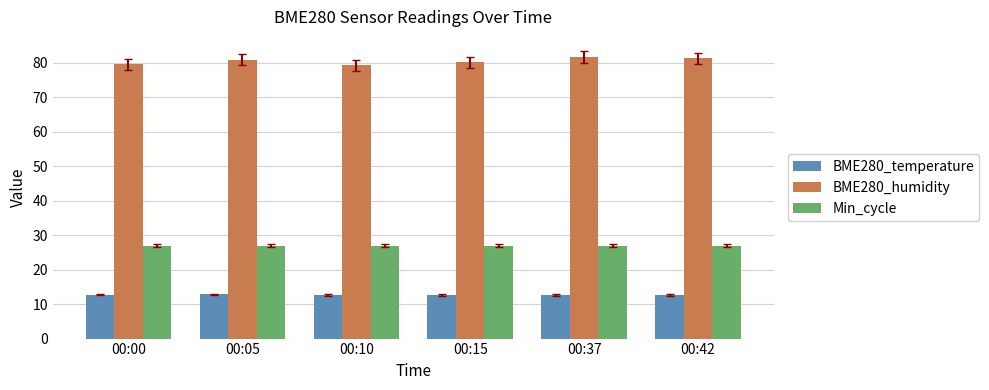

What is the value of the BME280_humidity bar at the 2nd from the left?

80.8